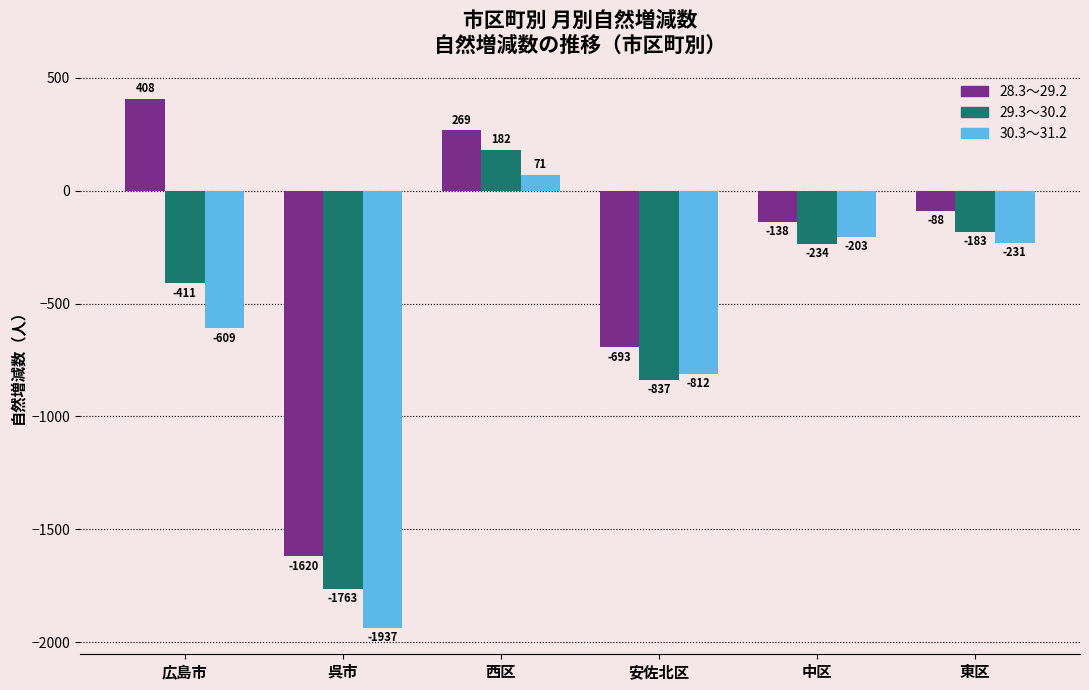

Rank the series by their average value, from highest to lowest.

28.3～29.2, 29.3～30.2, 30.3～31.2